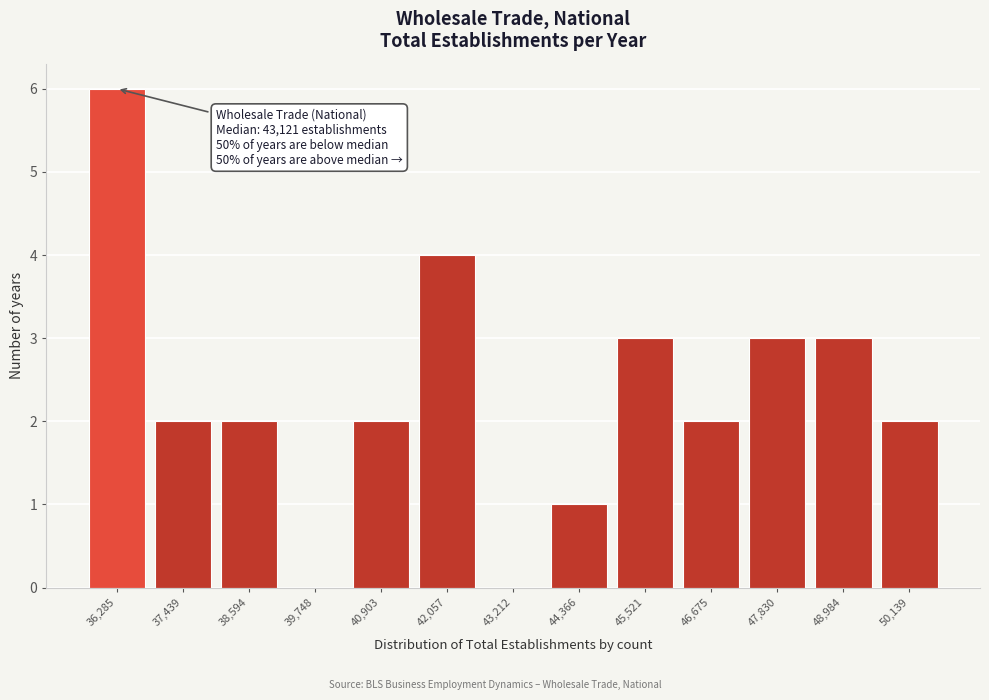

Reading left to right, what are all the values shown in this chart?

36,285=6	37,439=2	38,594=2	39,748=0	40,903=2	42,057=4	43,212=0	44,366=1	45,521=3	46,675=2	47,830=3	48,984=3	50,139=2